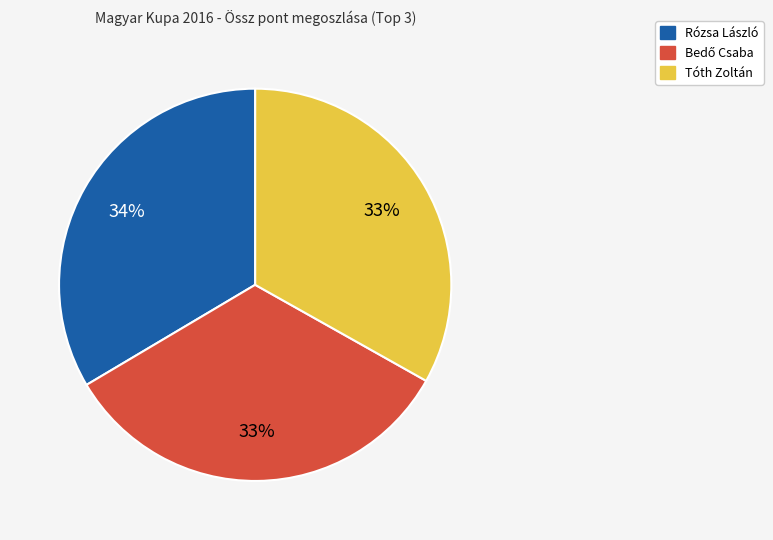

Does any single category account for the majority?

No